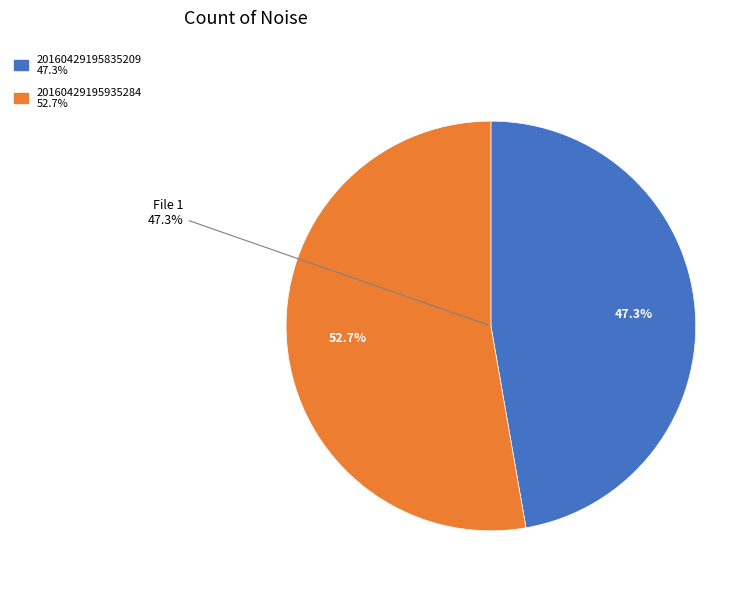

Is the sum of 20160429195935284_TEST-R3_snap.fits and 20160429195835209_TEST-R3_snap.fits greater than half?

Yes